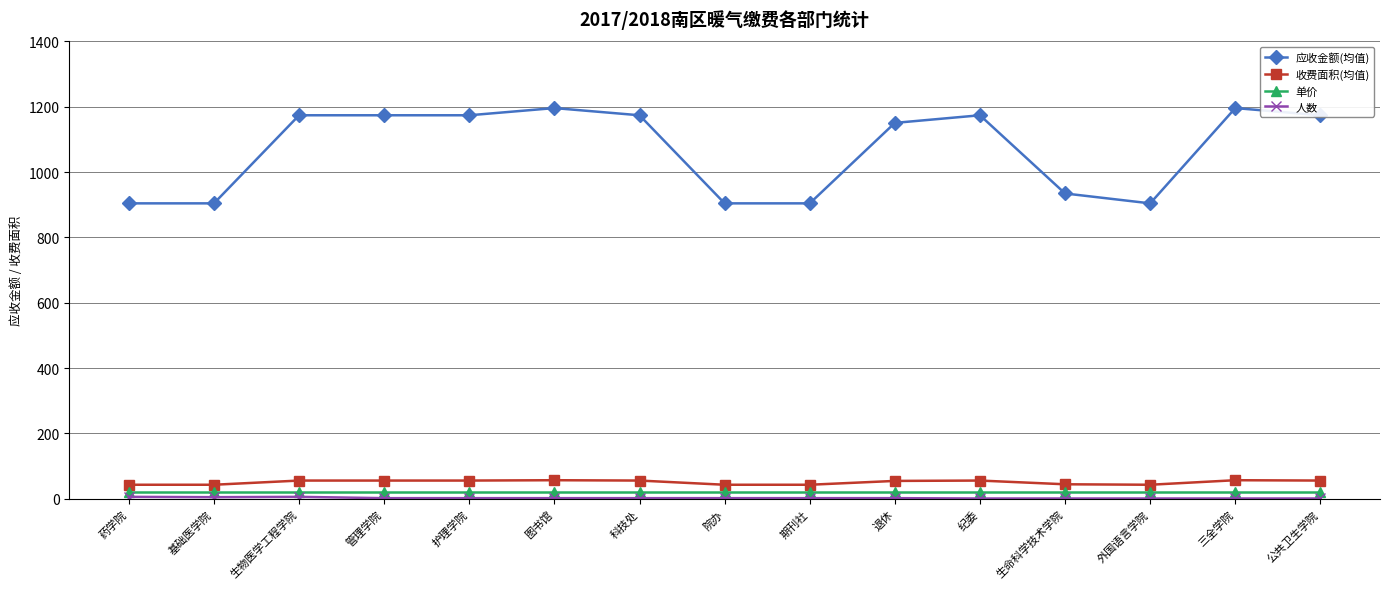

Which series has the widest spread of values?

应收金额(均值)